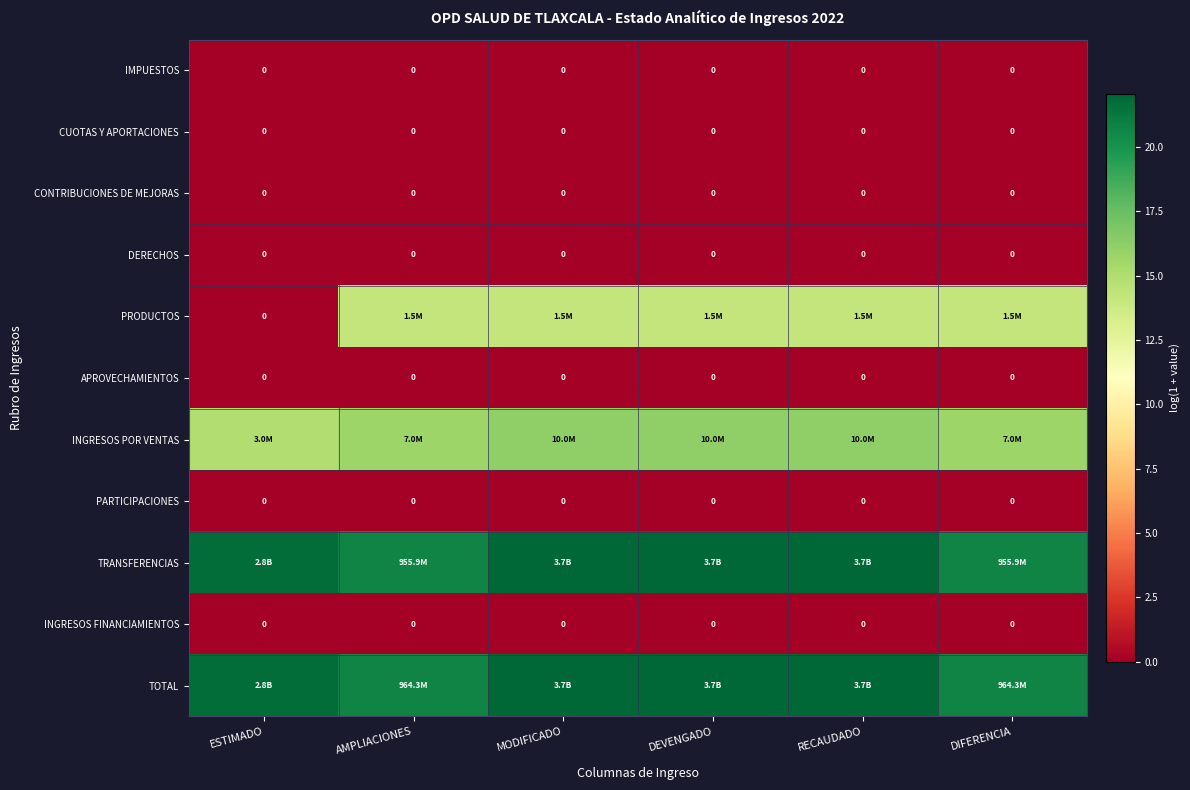

Which series has the largest total across all categories?

TOTAL